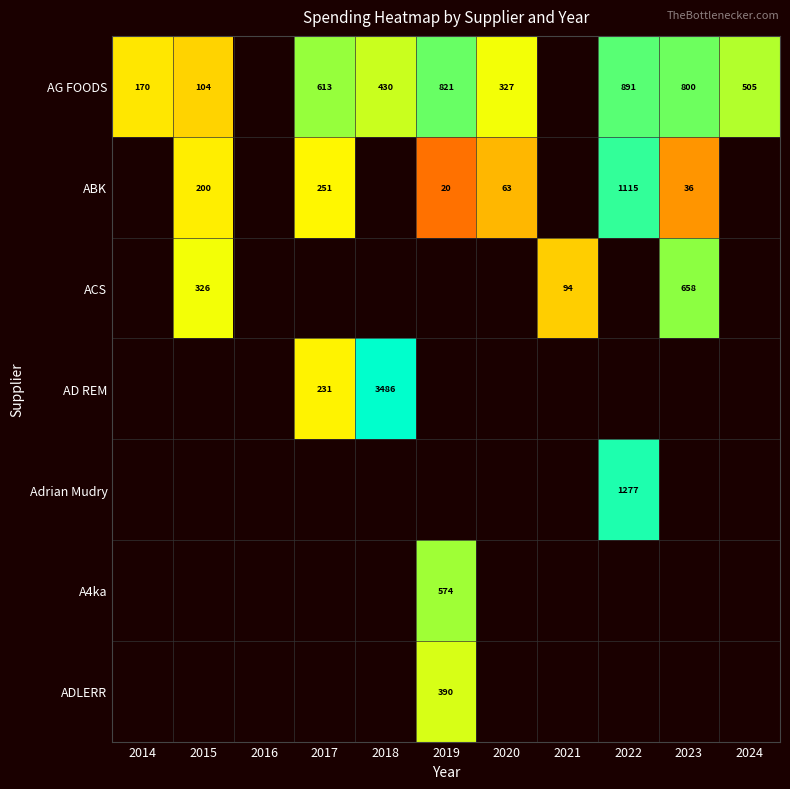

At how many categories does at least one series exceed 4?

10